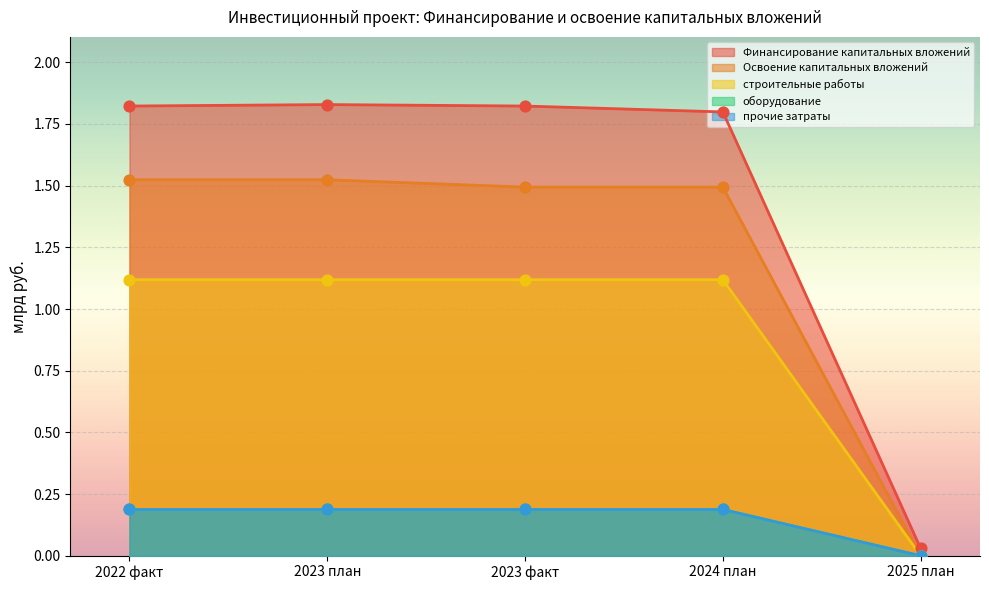

At which category is the sum across all series the highest?

2023 план